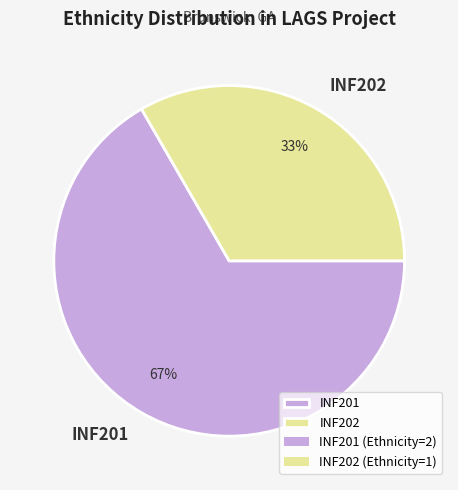

To the nearest percent, what percentage of the pie is INF202?

33%